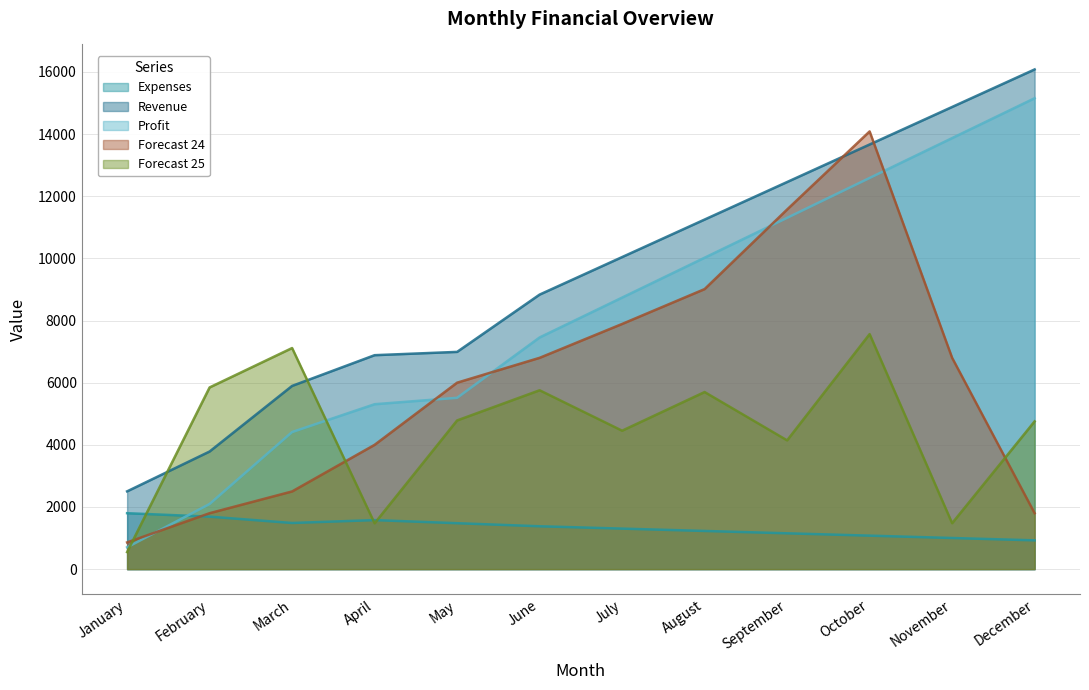

Which series has the widest spread of values?

Profit